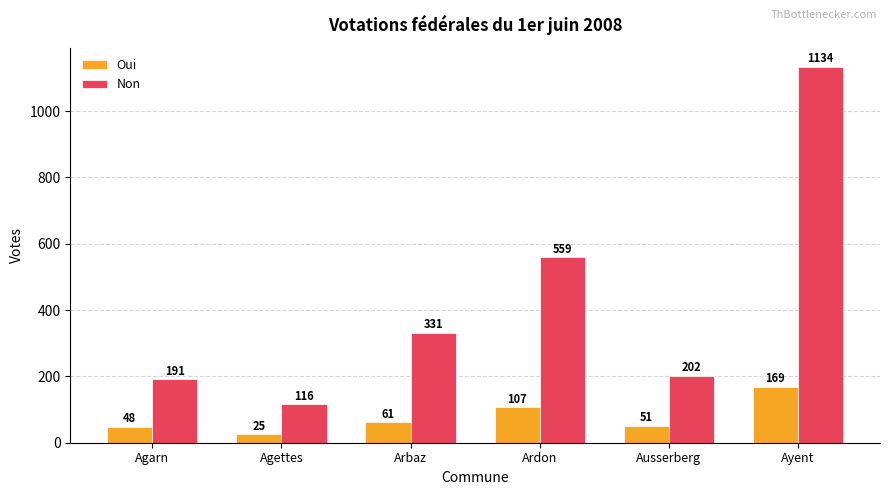

Rank the series by their maximum value, from lowest to highest.

Oui, Non